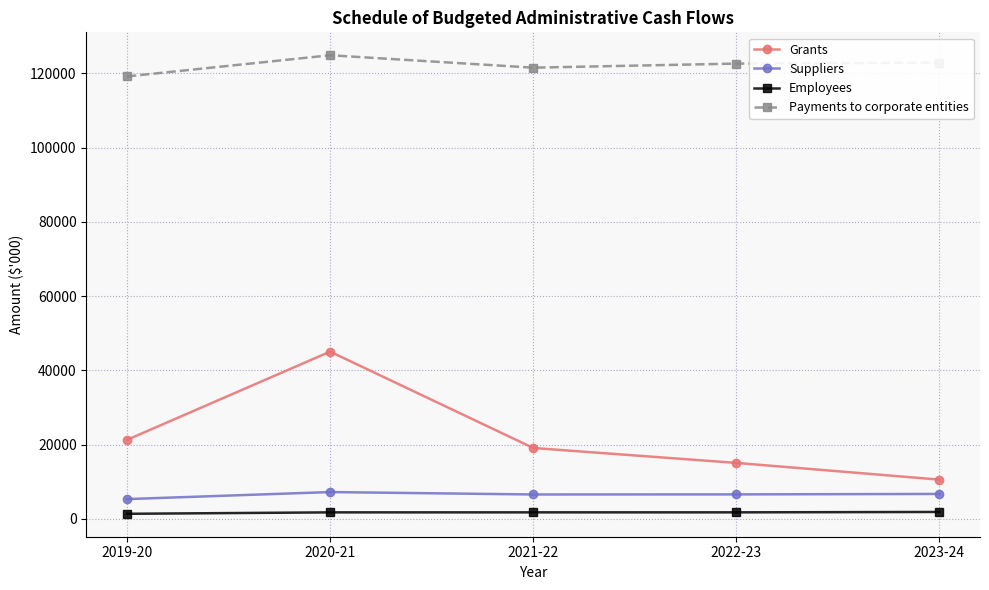

True or false: Grants and Payments to corporate entities cross at least once.

False